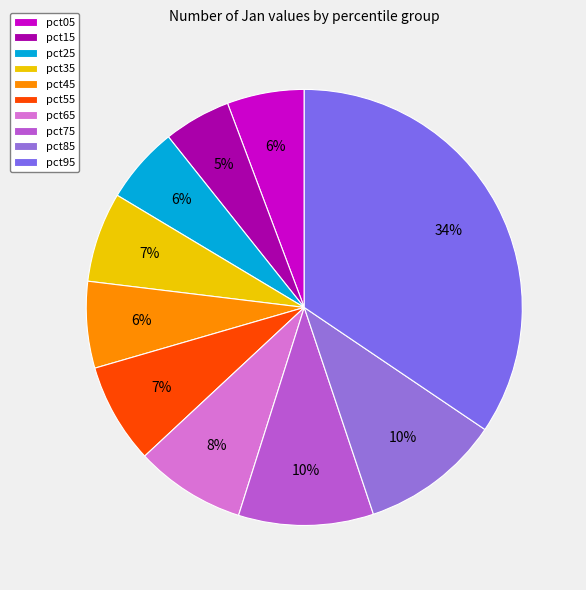

Count the number of slices in the pie.

10